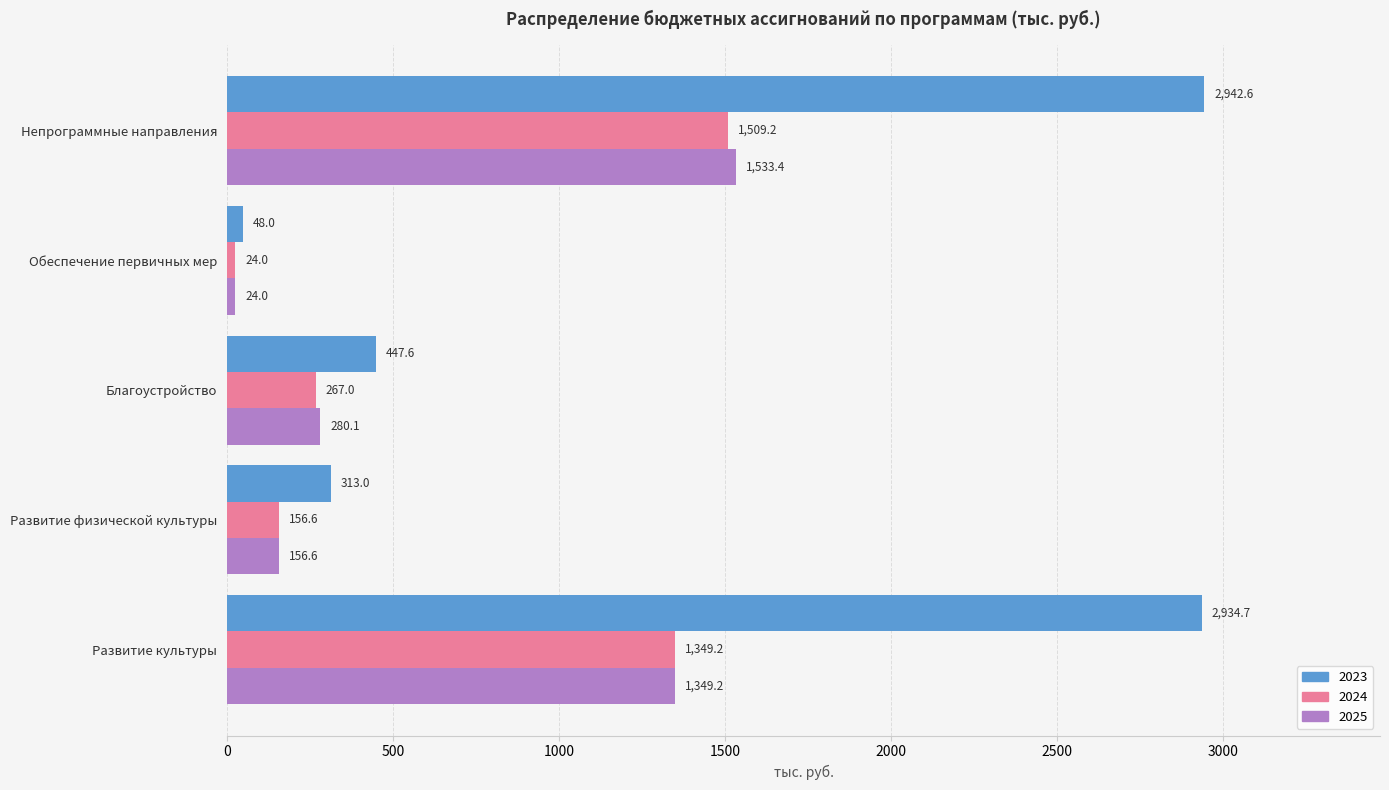

How many data points does each series have?

5